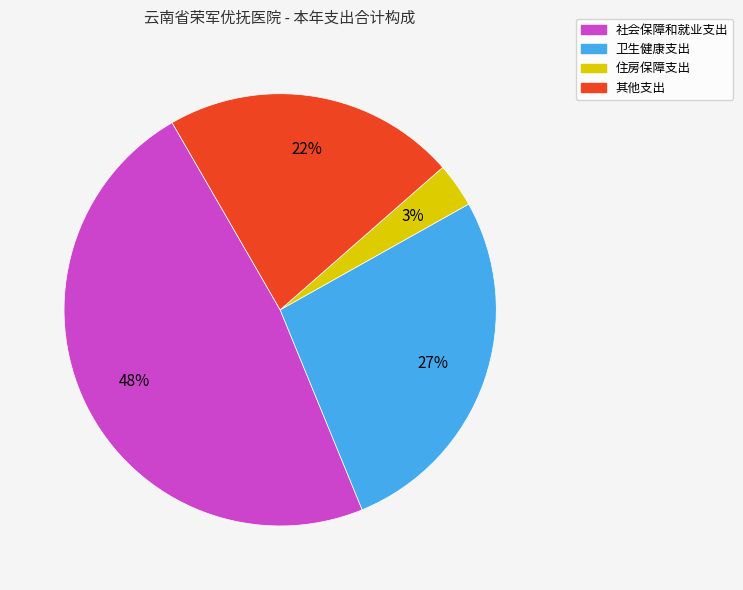

Which slice is the largest?

社会保障和就业支出